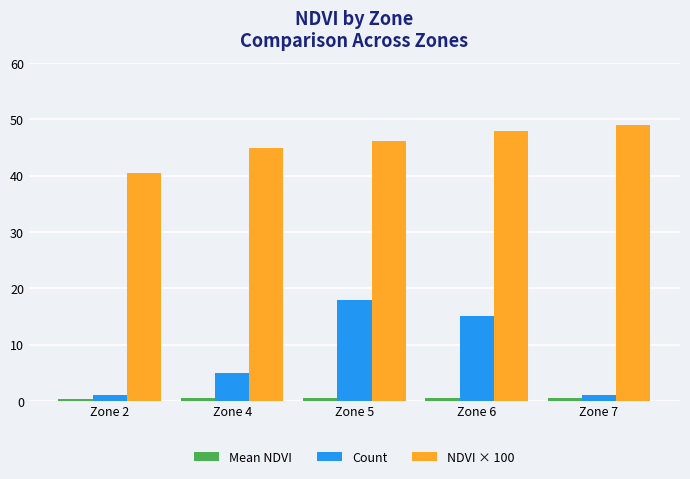

At which label is NDVI × 100 closest to 44?

Zone 4